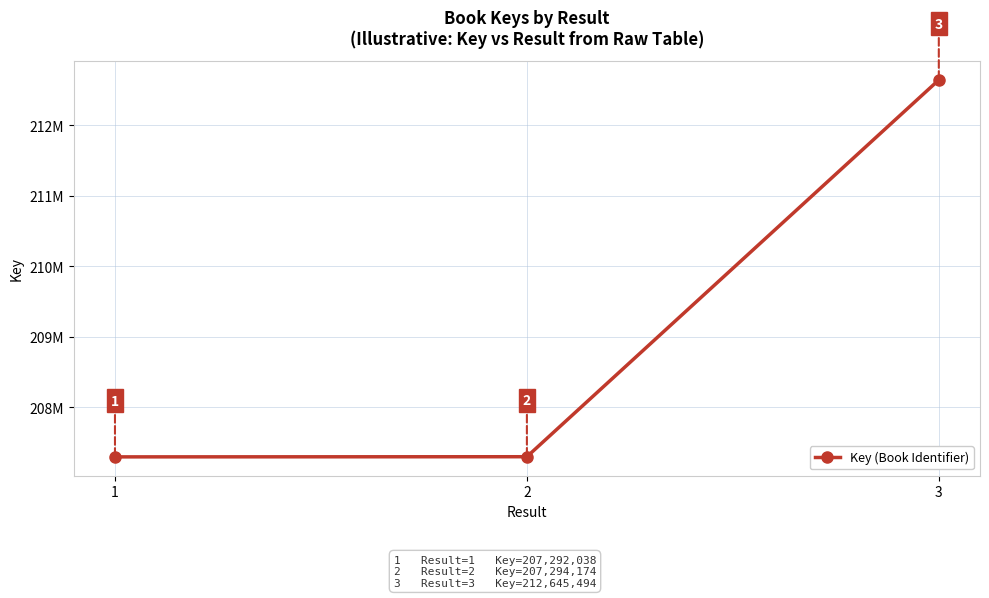

Reading left to right, extract all data points from this chart.

207292038	207294174	212645494